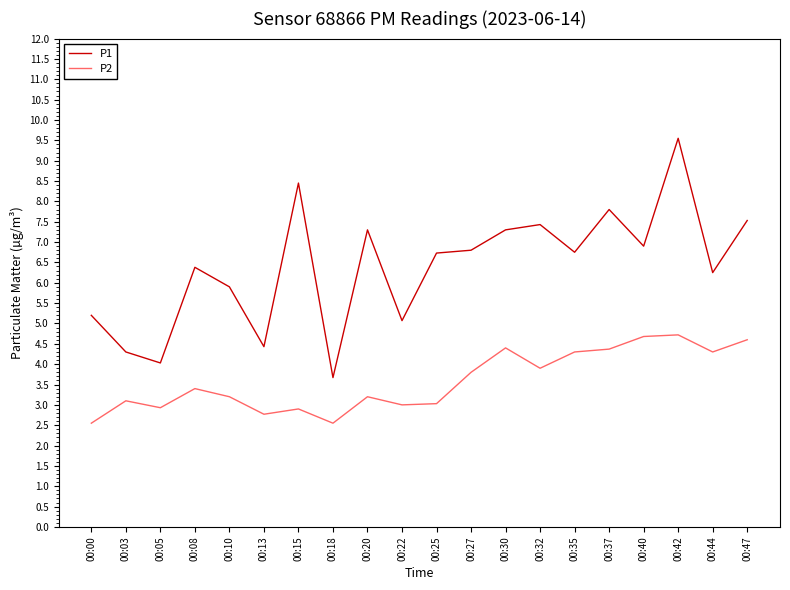

At how many categories does at least one series exceed 3?

20